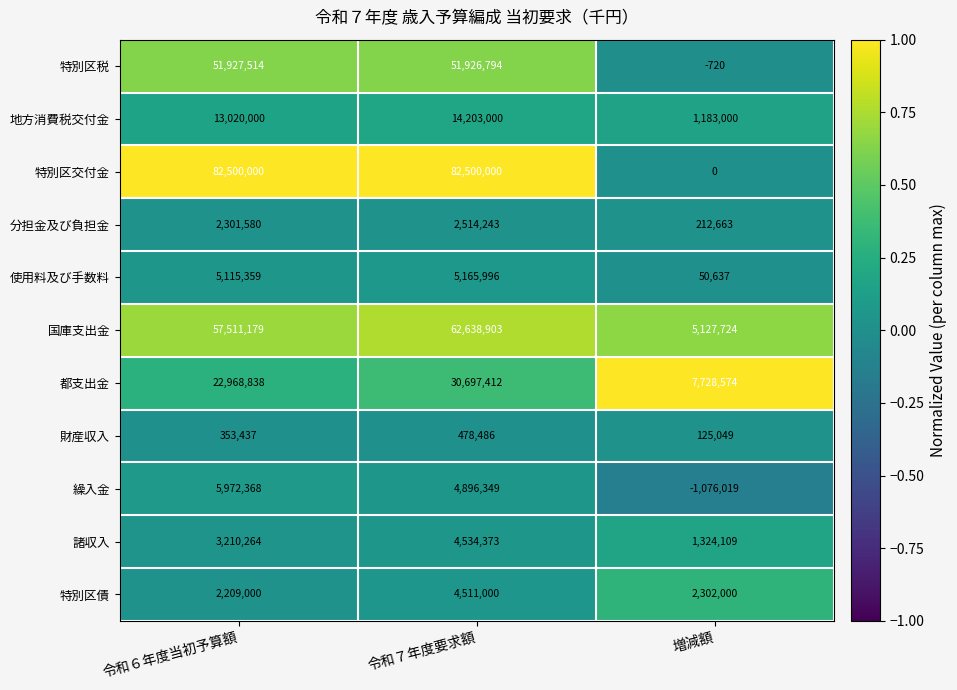

What is the sum of the 特別区交付金 values at 増減額 and 令和６年度当初予算額?

82500000